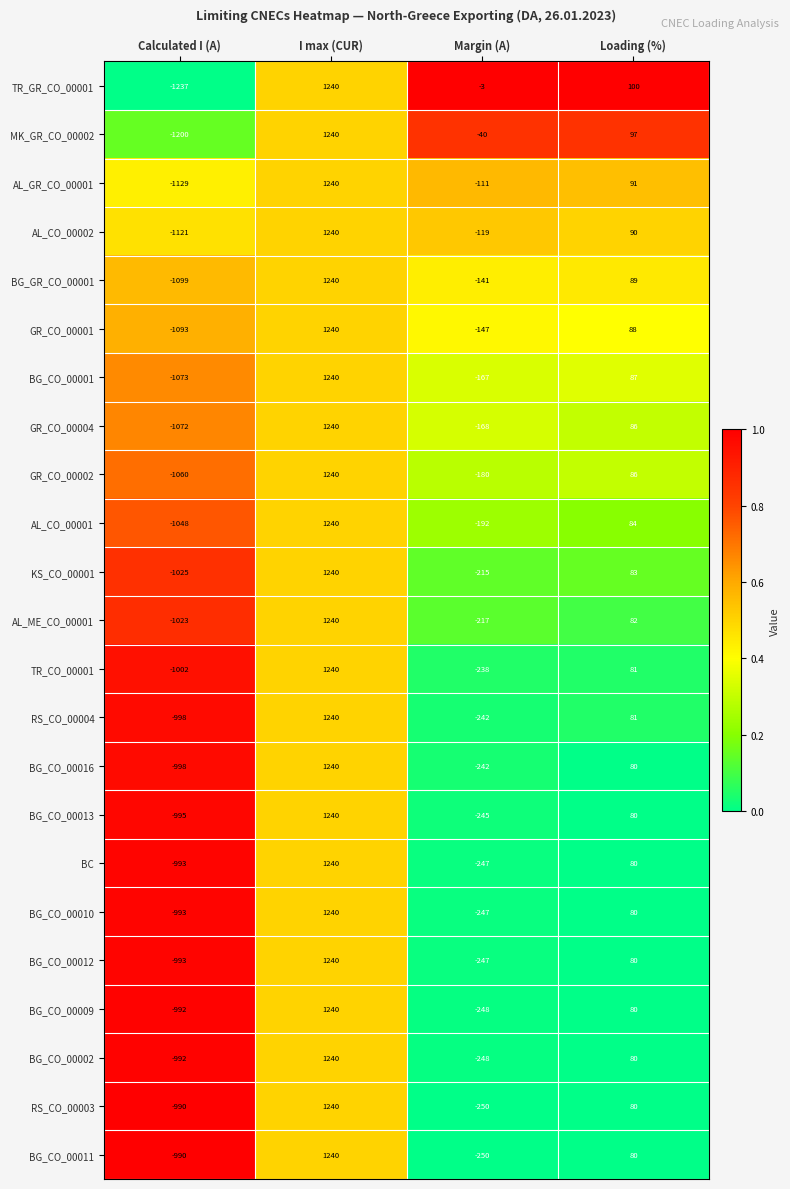

Is it true that AL_CO_00001 equals 84 at Loading (%)?

True